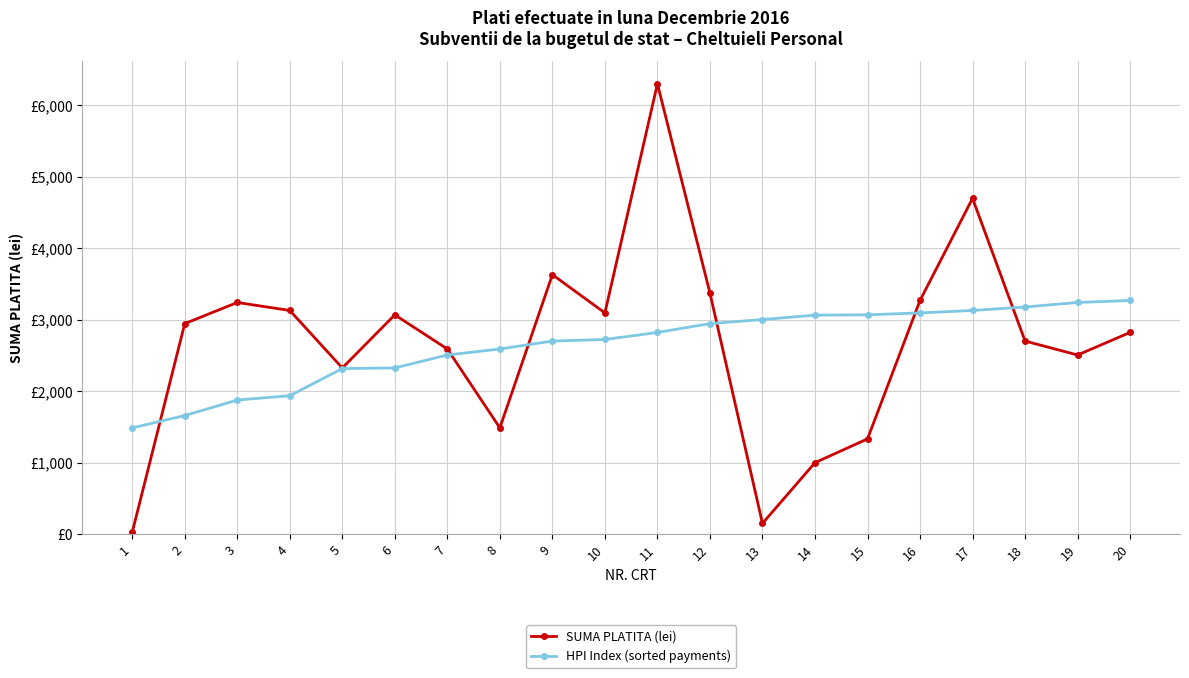

What is the minimum value shown in the chart?

25